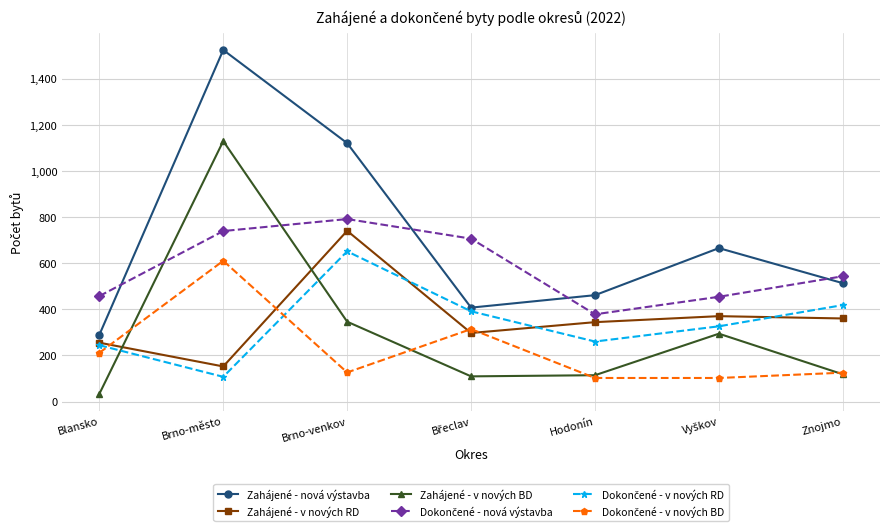

Does the chart display data point markers on the line(s)?

Yes